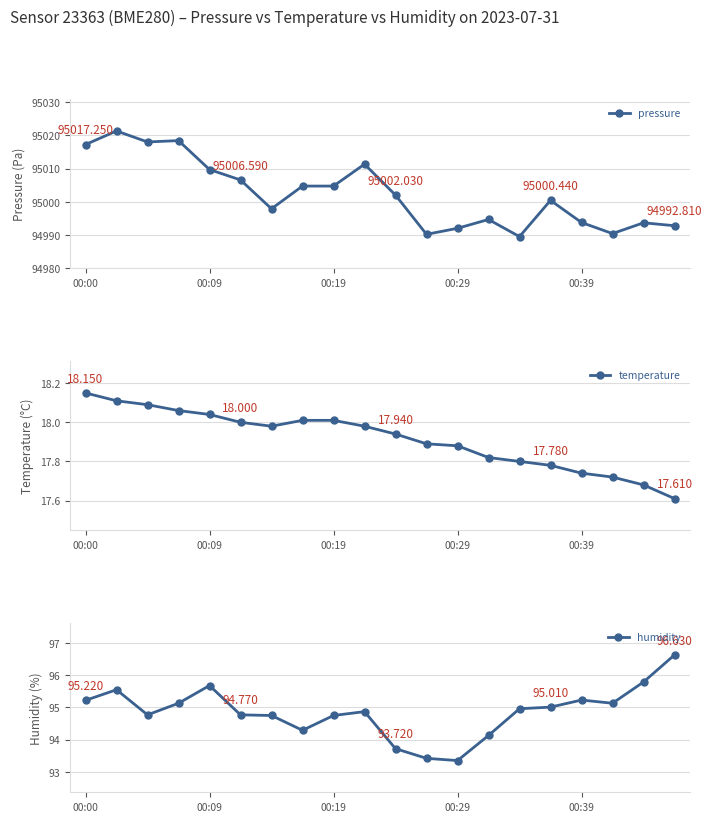

How many values in the pressure series are below 95002?

10